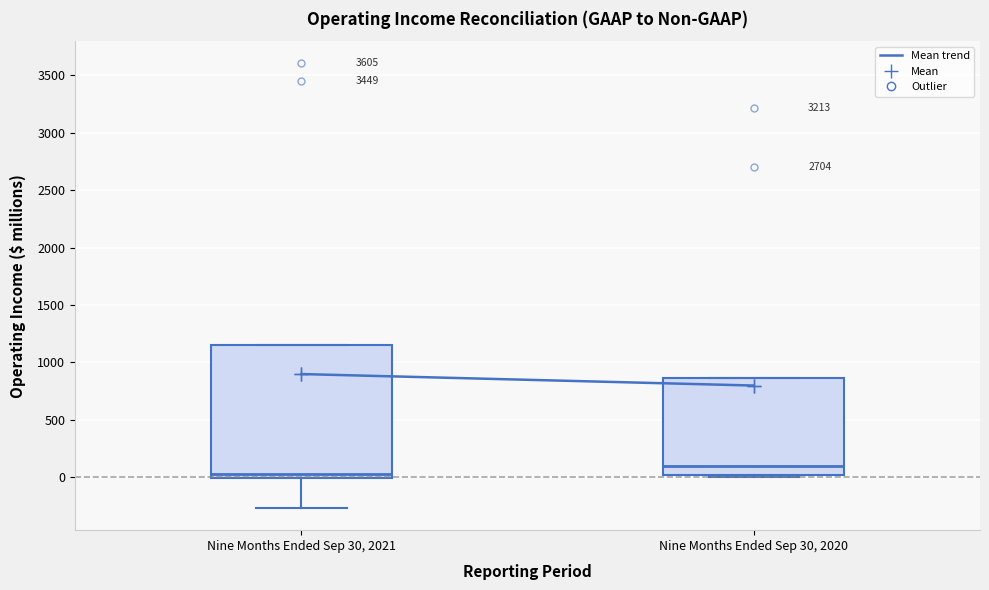

Where is the upper edge of the box for Nine Months Ended Sep 30, 2021 on the y-axis? The values are not printed on the chart, so give them approximately, as read against the axis.

1150